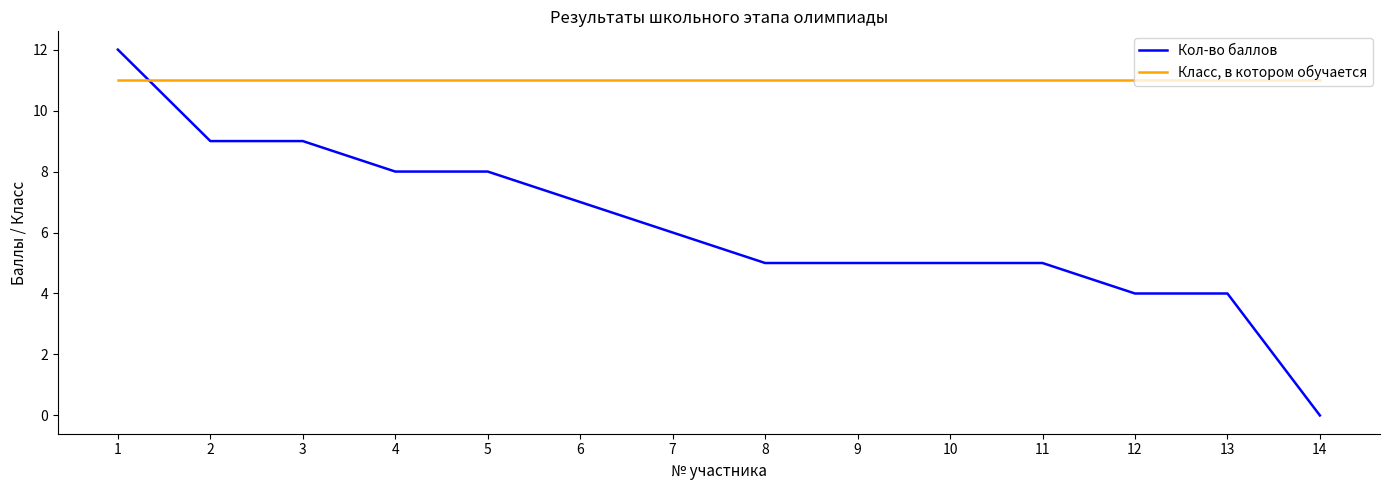

What is the spread (max minus min) of values at 9?

6